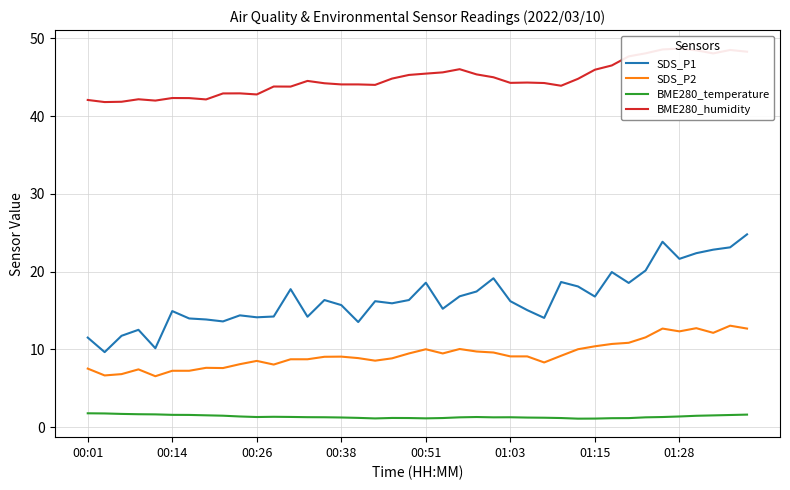

True or false: SDS_P1 and BME280_temperature cross at least once.

False